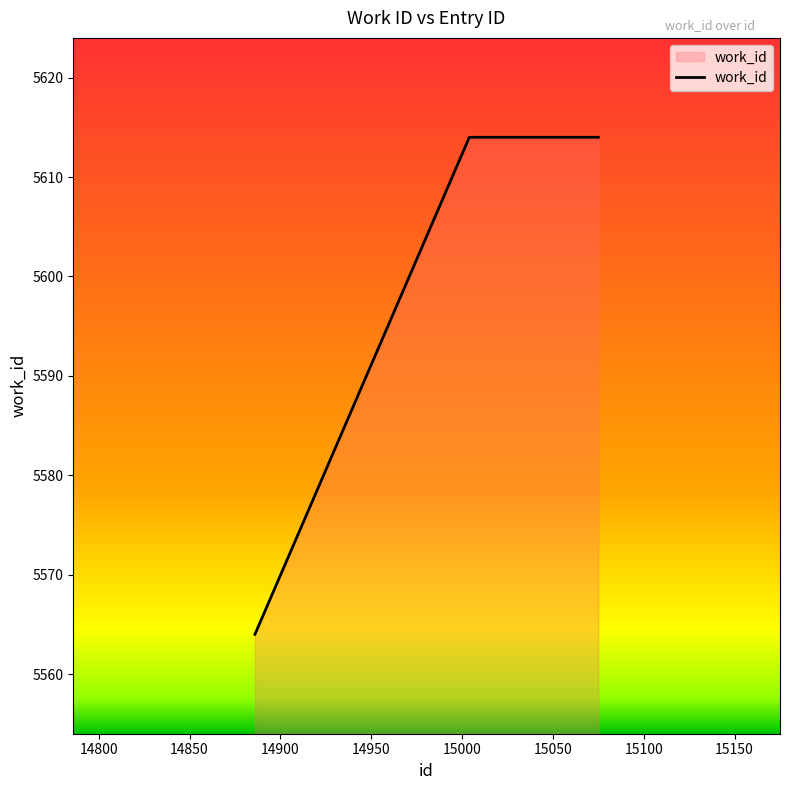

What is the average value?

5597